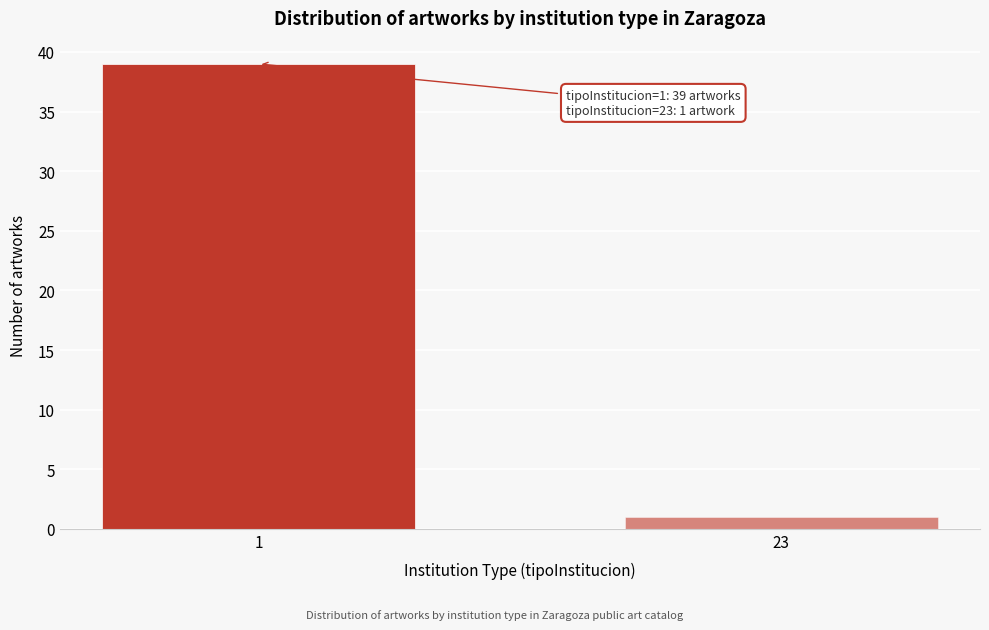

Reading right to left, what are all the values shown in this chart?

23=1	1=39